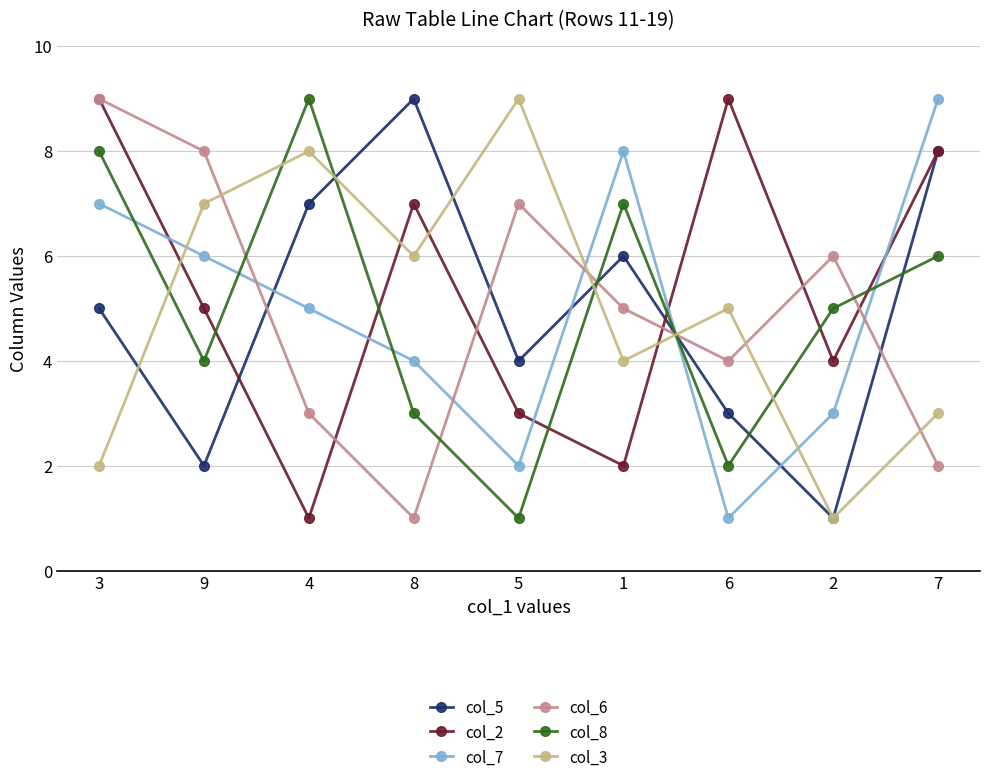

What is the approximate value of col_8 at 4?

9